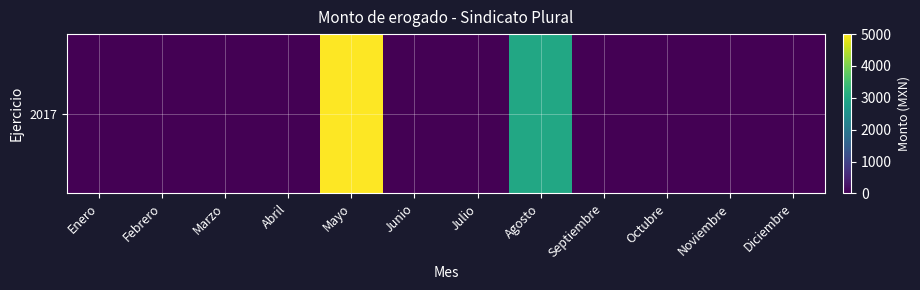

List the labels in order of value, largest first.

Mayo, Agosto, Enero, Febrero, Marzo, Abril, Junio, Julio, Septiembre, Octubre, Noviembre, Diciembre